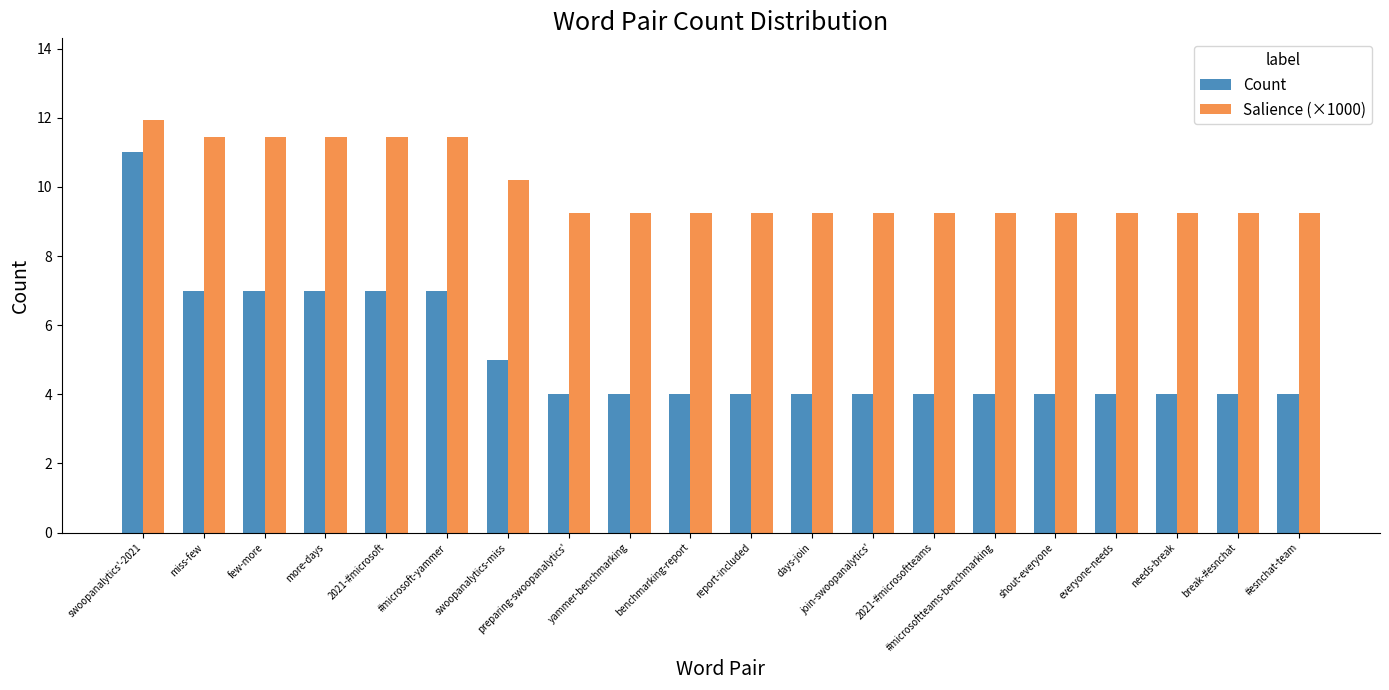

At which category is the sum across all series the highest?

swoopanalytics'-2021